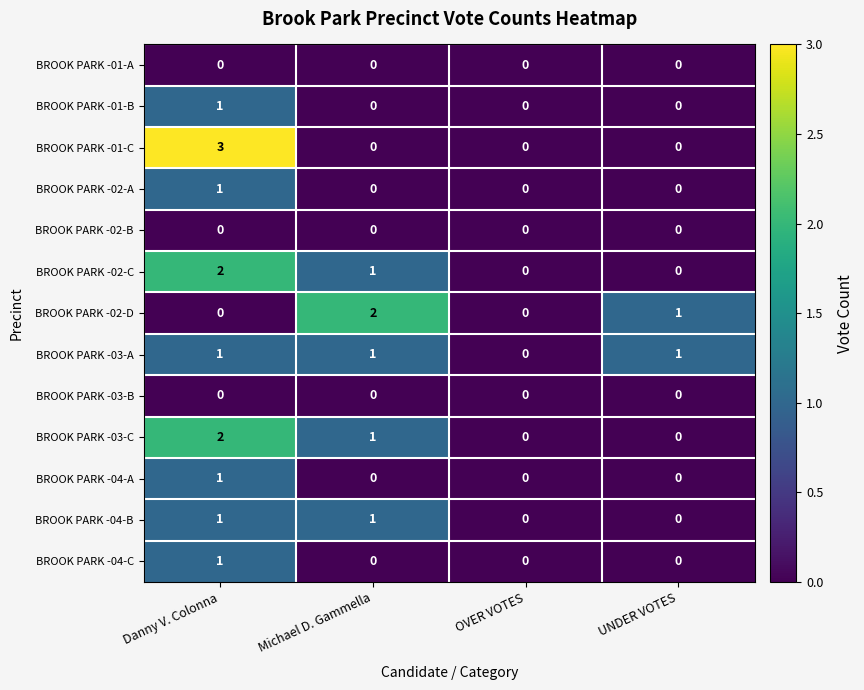

What is the total value across all series at Danny V. Colonna?

13